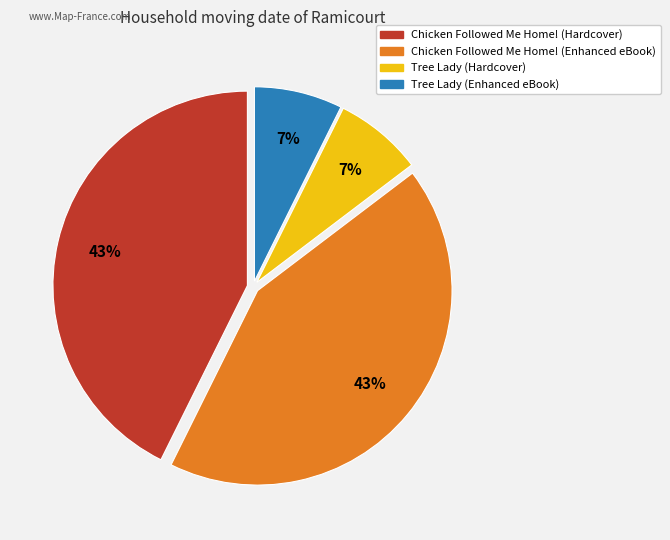

To the nearest percent, what is the average slice percentage?

25%